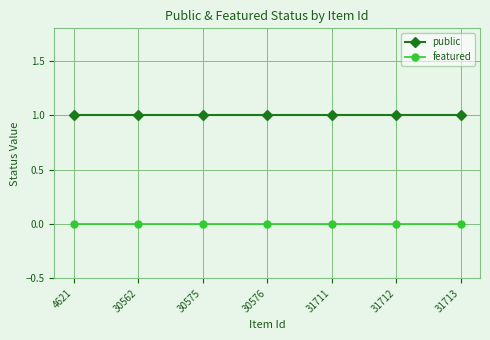

List the series in order of their overall mean, highest first.

public, featured